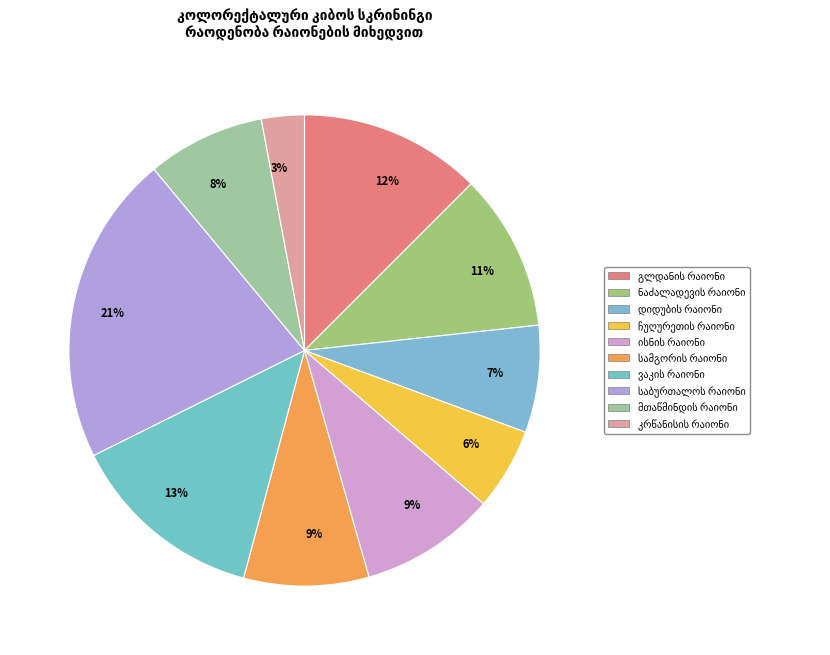

What is the change in value from ვაკის რაიონი to საბურთალოს რაიონი?

+32